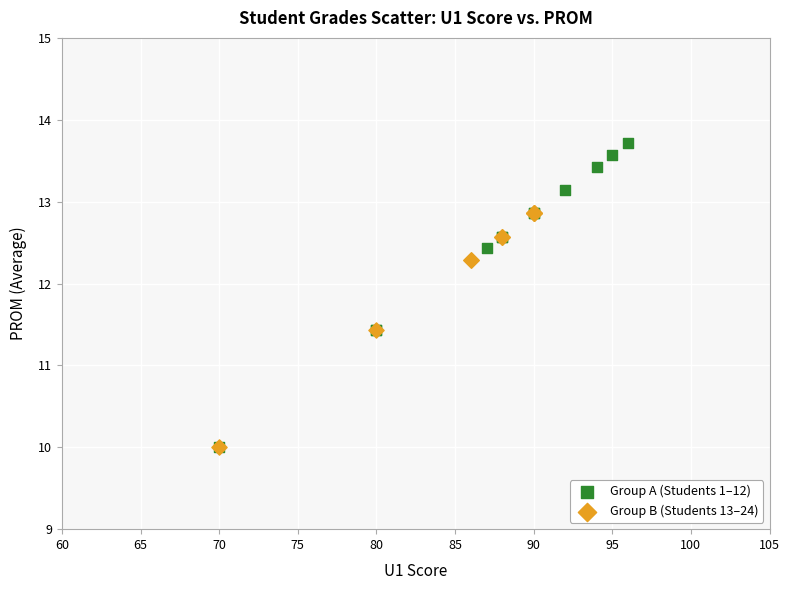

Which series reaches the maximum Y coordinate?

Group A (Students 1–12)